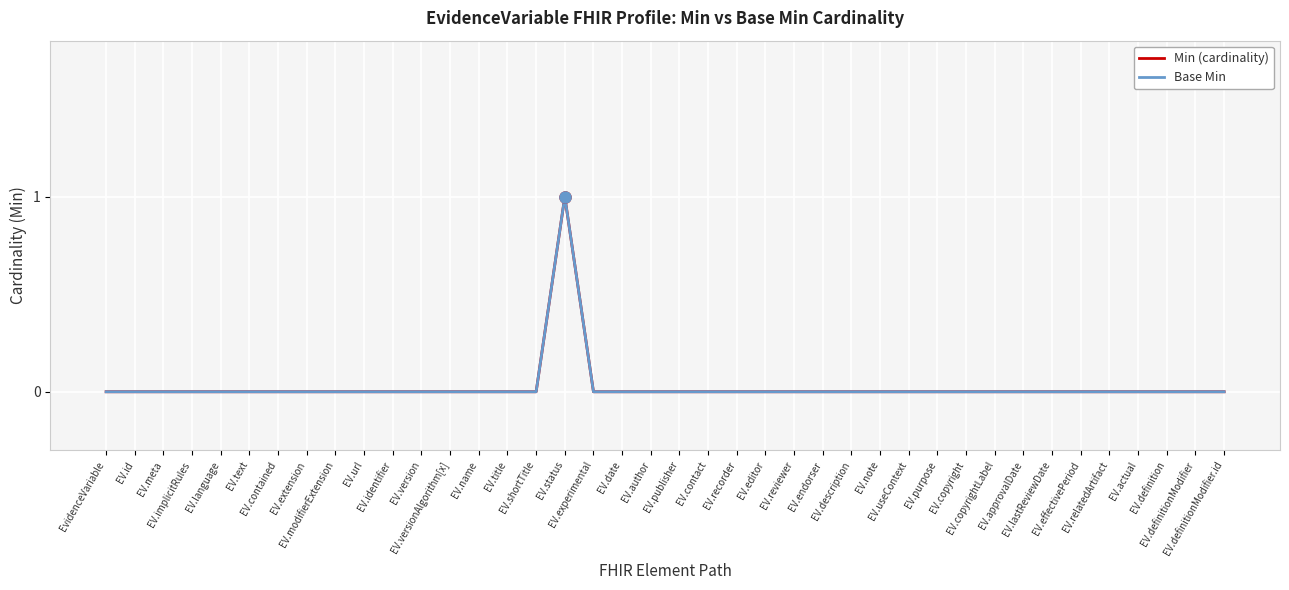

True or false: Min (cardinality) and Base Min intersect in this chart.

False